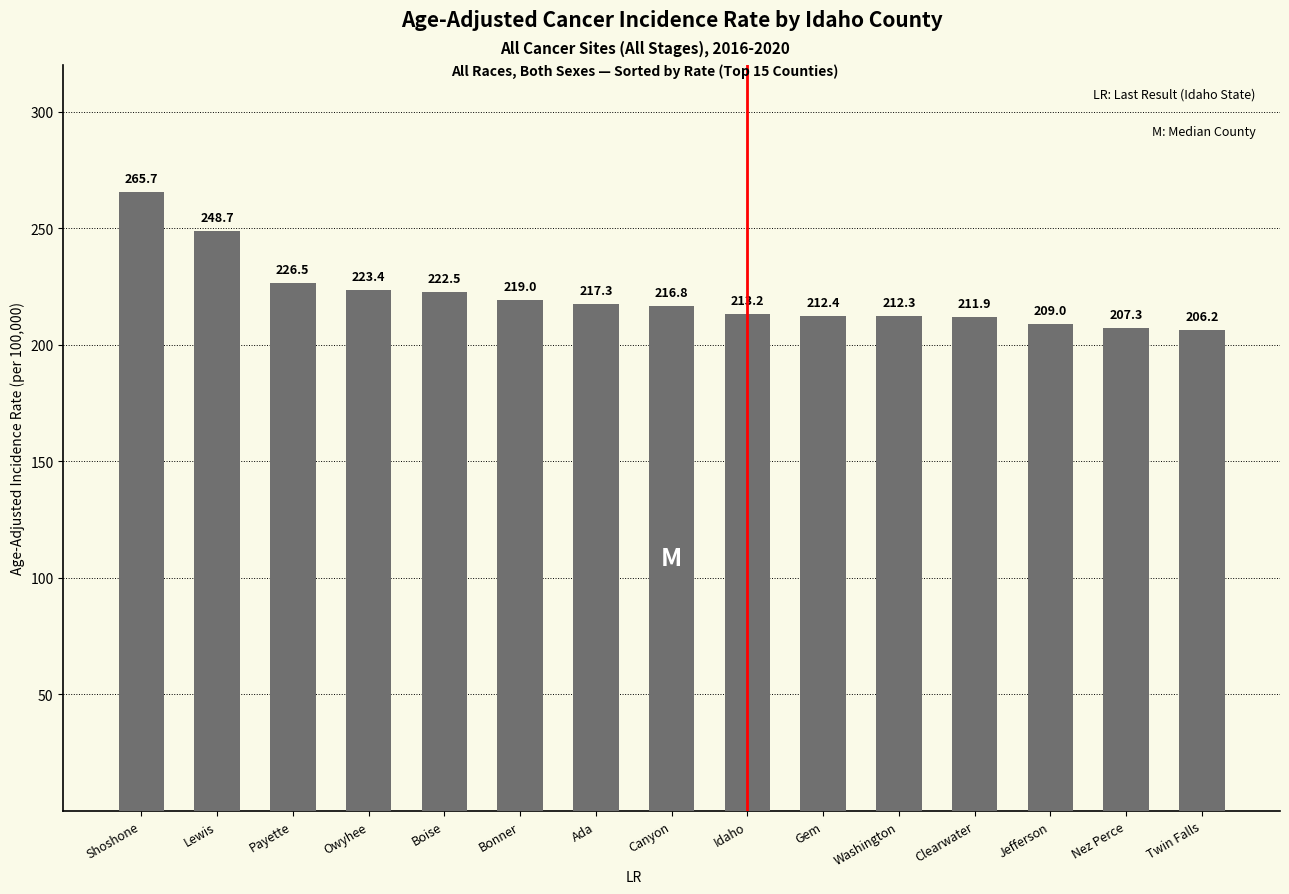

What is the maximum value shown in the chart?

265.7